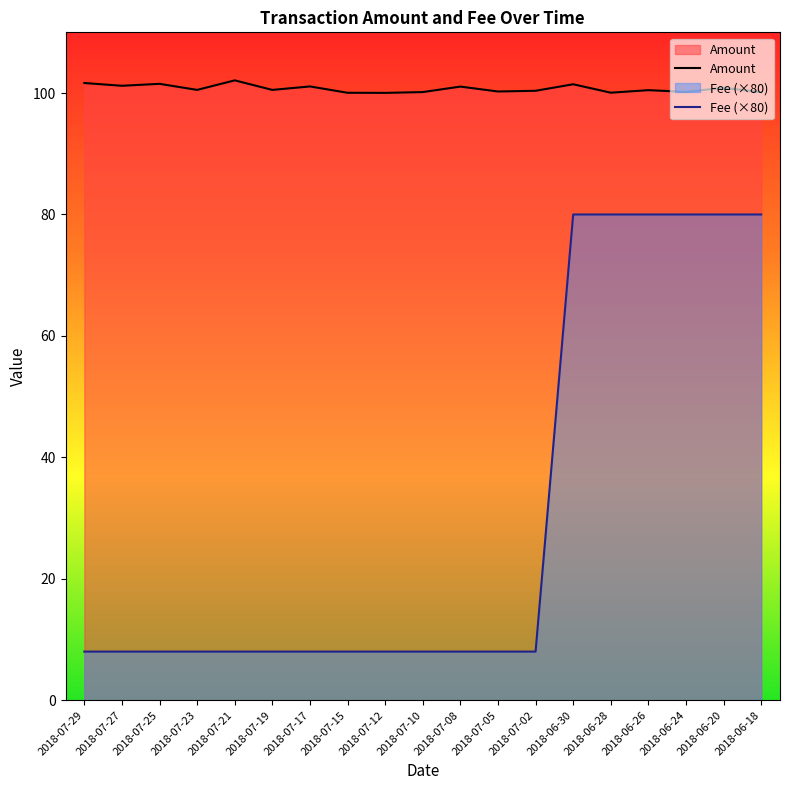

True or false: Fee has a value of 3.2 at 2018-07-05.

False